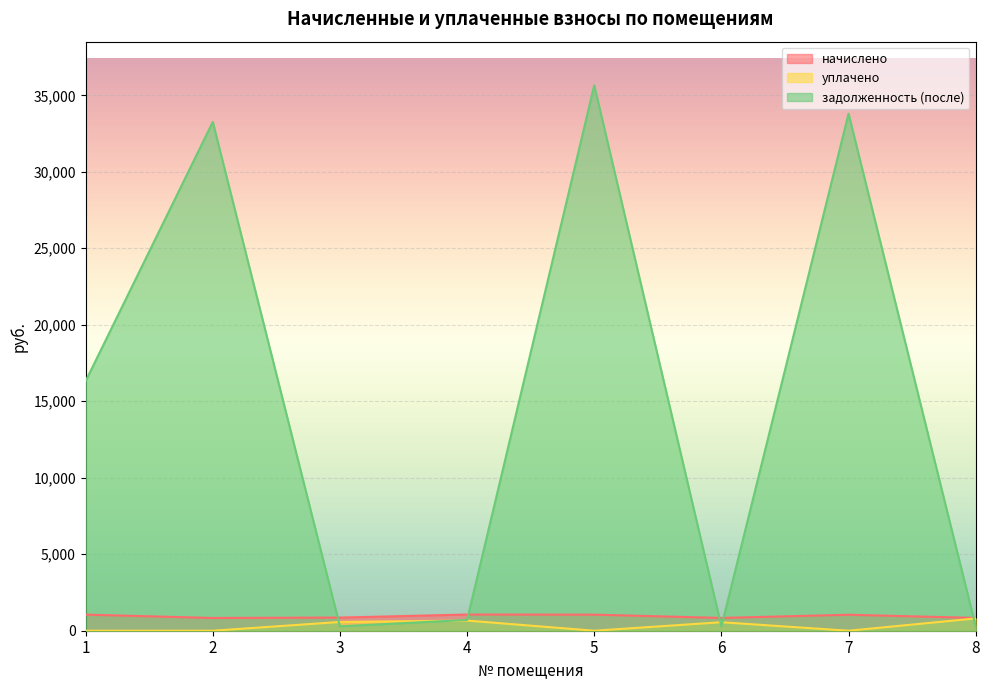

Which series has the largest range (max minus min)?

задолженность (после)